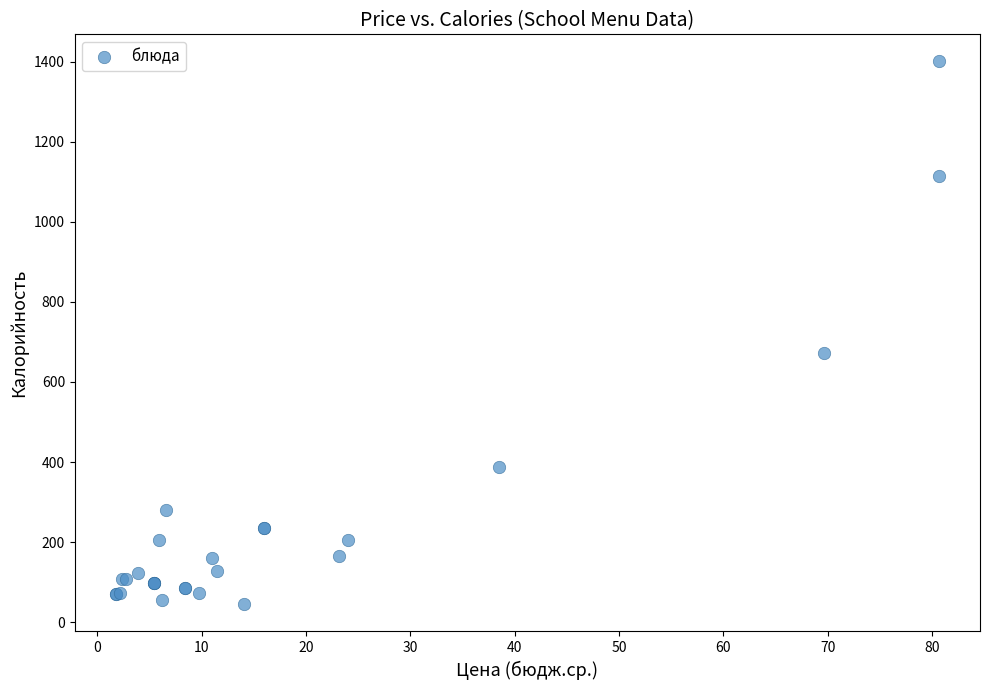

What Y value in the scatter plot is closest to 722?

672.6